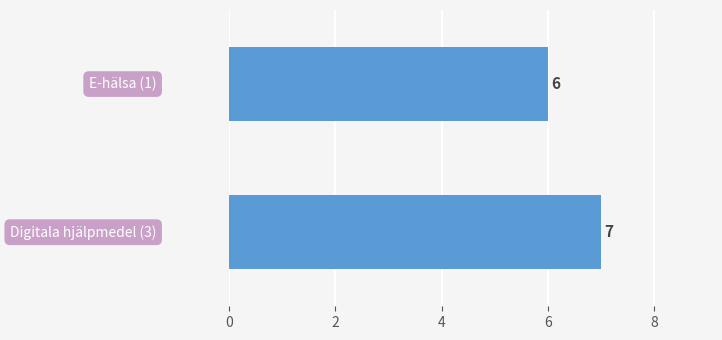

What is the value of the 2nd bar from the top?

7